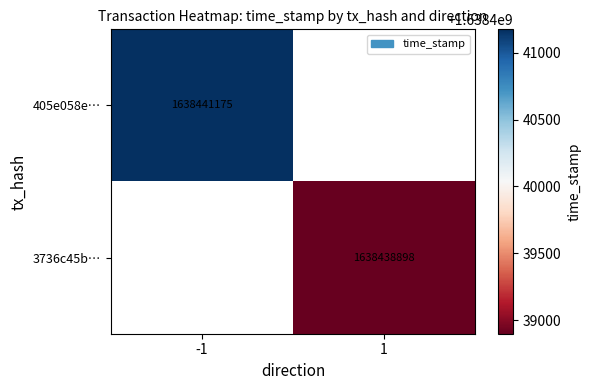

The value of 3736c45b… at 1 is 1638438898. True or false?

True